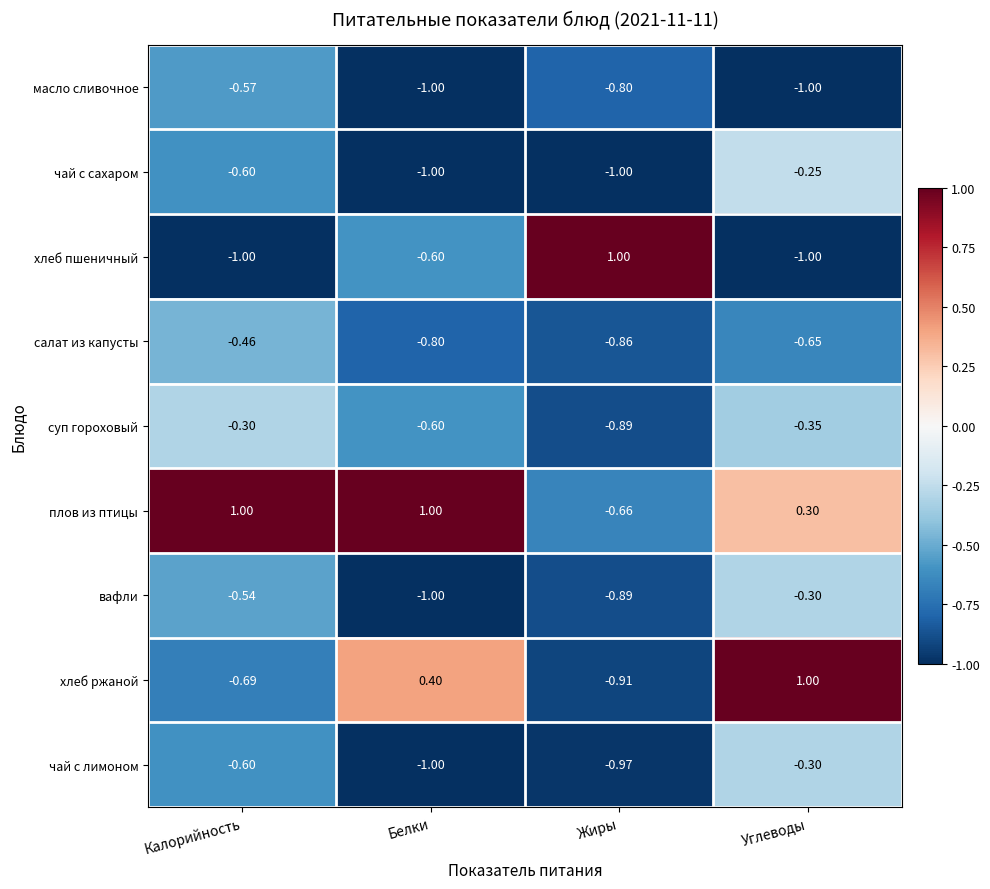

What is the difference between the highest and lowest values at Углеводы?

2.0